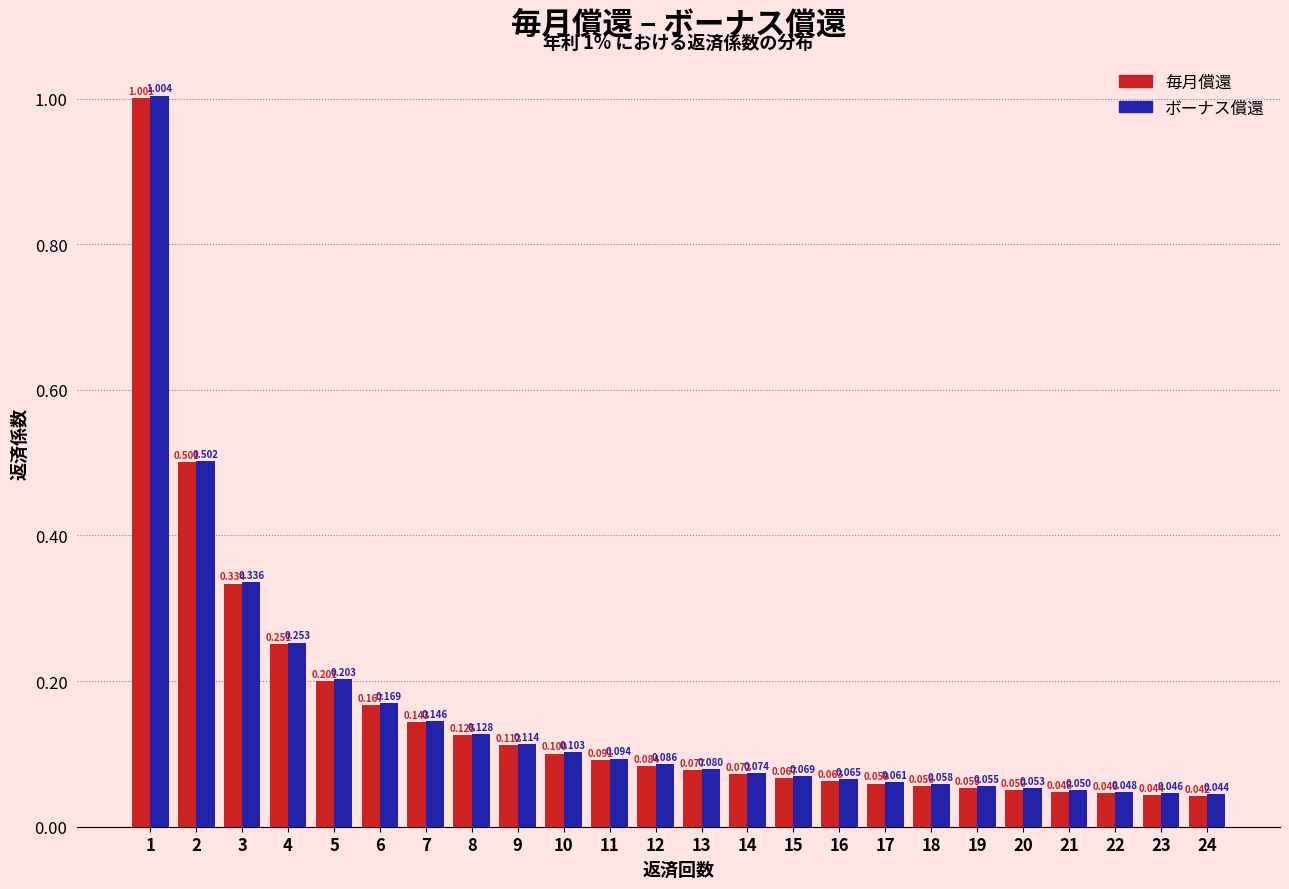

Is the value of ボーナス償還 at 17 greater than the value of 毎月償還 at 4?

No